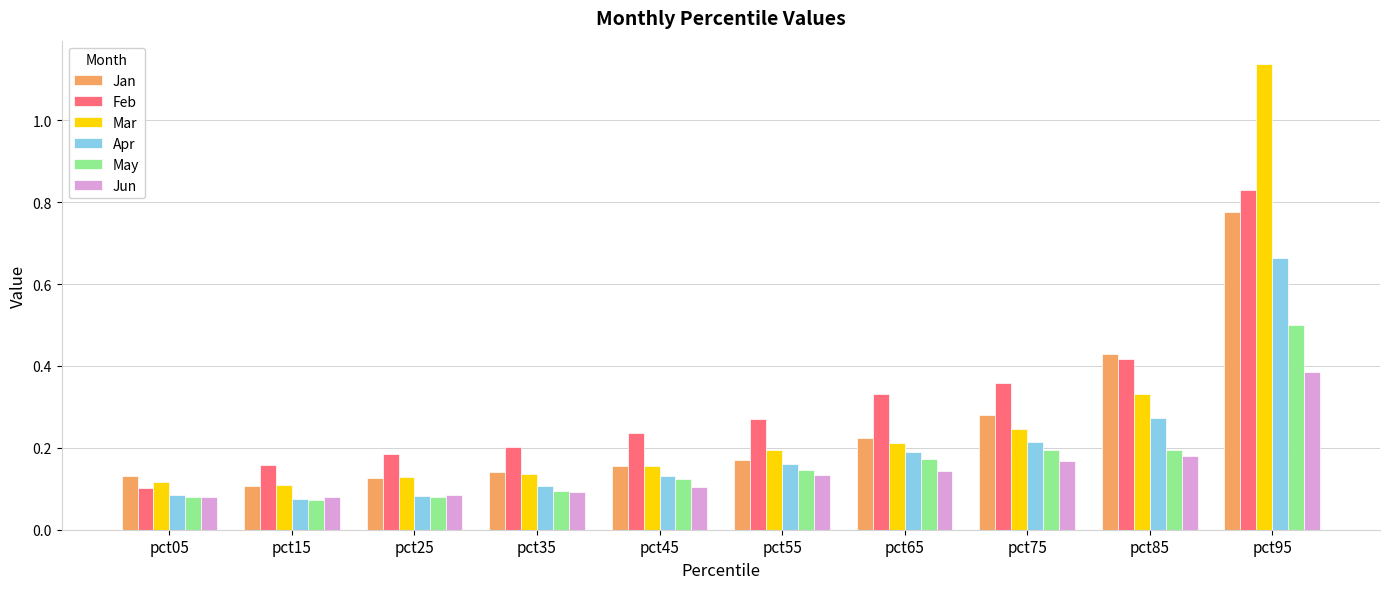

What is the difference between the maximum and minimum values in the Mar series?

1.0